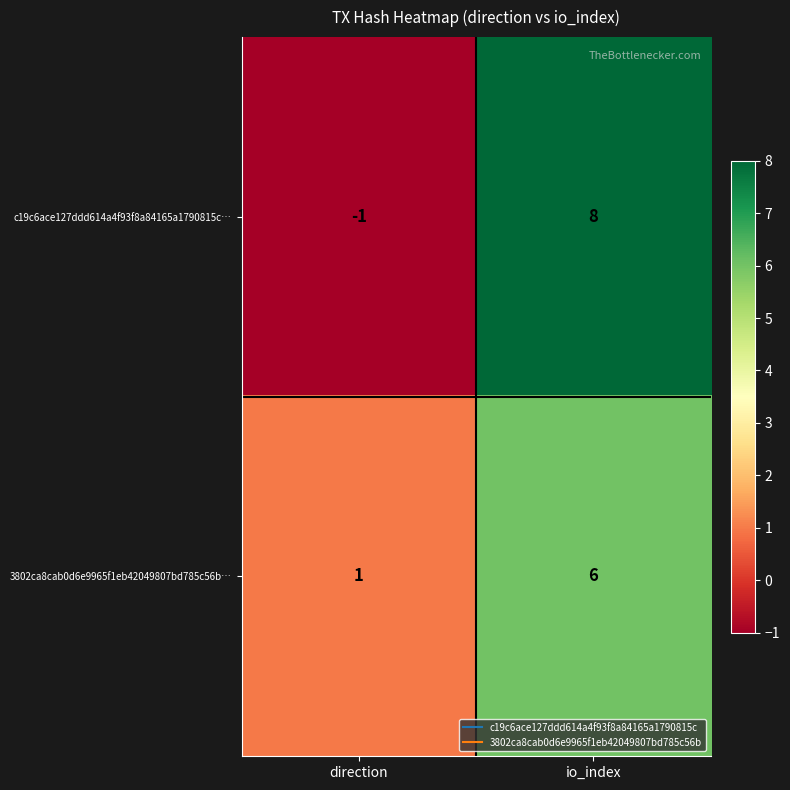

Which label corresponds to the smallest value in the chart?

direction